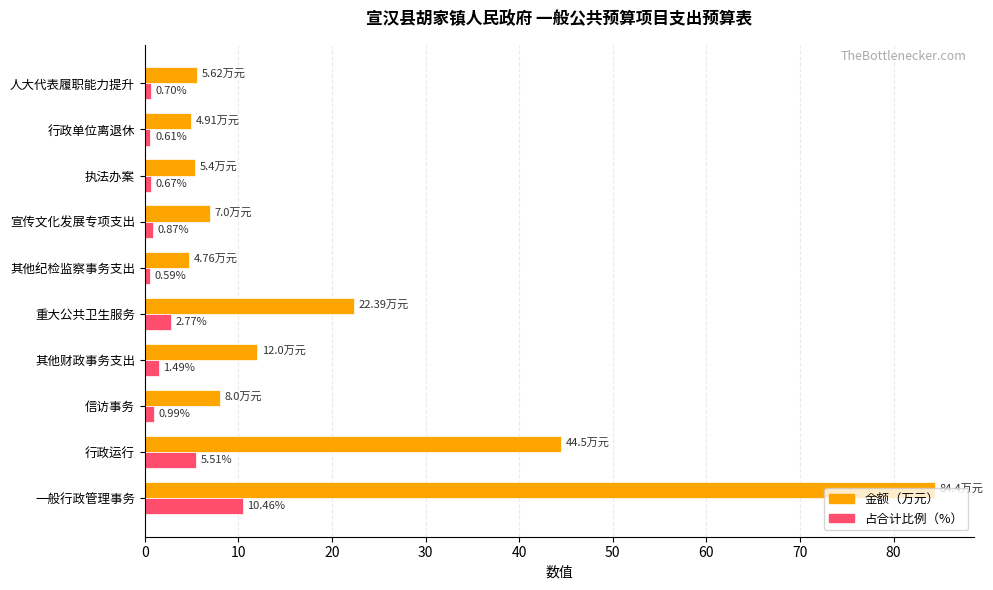

At how many categories does at least one series exceed 25?

2